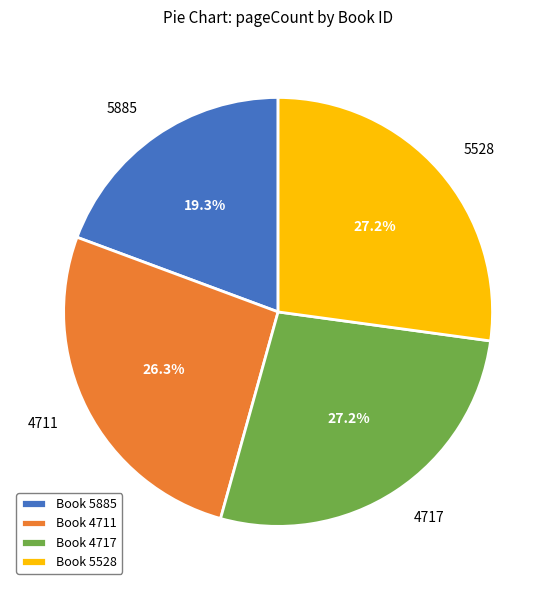

Combined, do 4717 and 4711 account for over 50%?

Yes